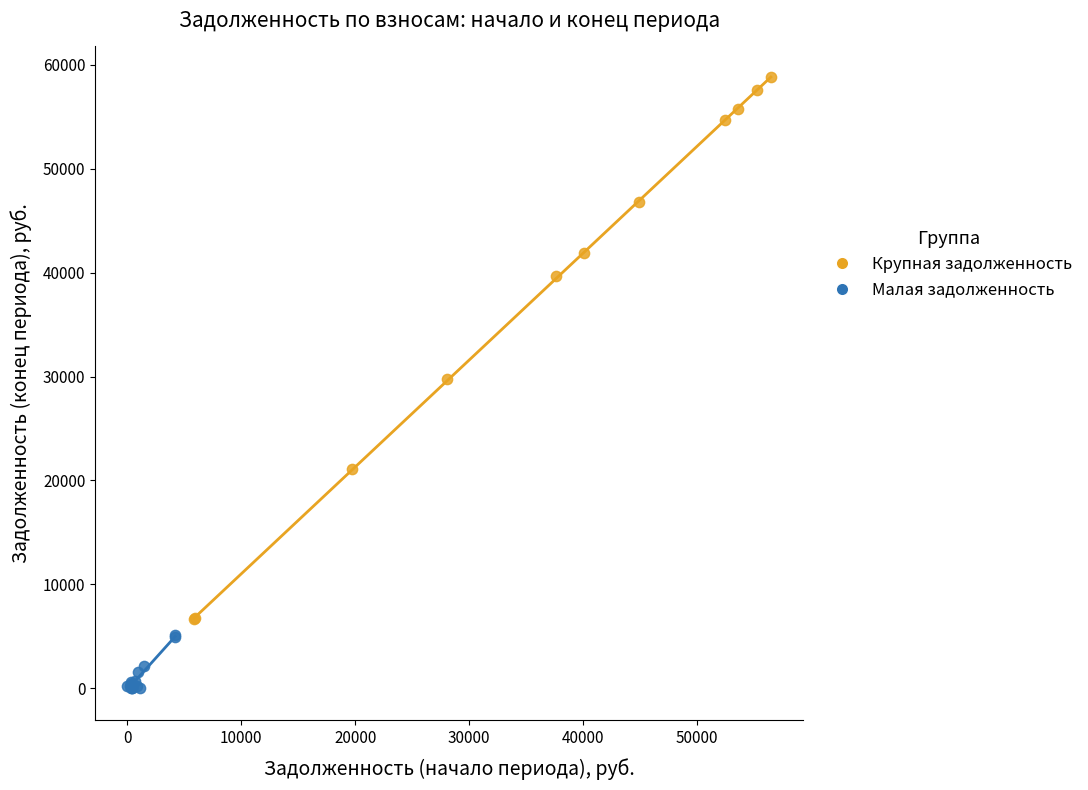

What are all the series names shown in the legend?

Крупная задолженность, Малая задолженность